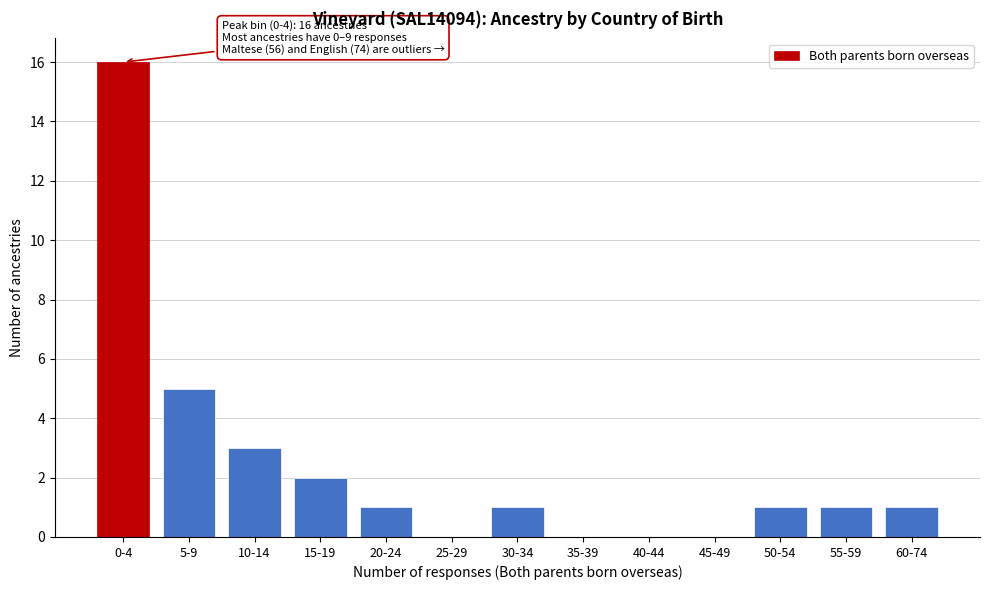

Reading left to right, what are all the values shown in this chart?

0-4=16	5-9=5	10-14=3	15-19=2	20-24=1	25-29=0	30-34=1	35-39=0	40-44=0	45-49=0	50-54=1	55-59=1	60-74=1